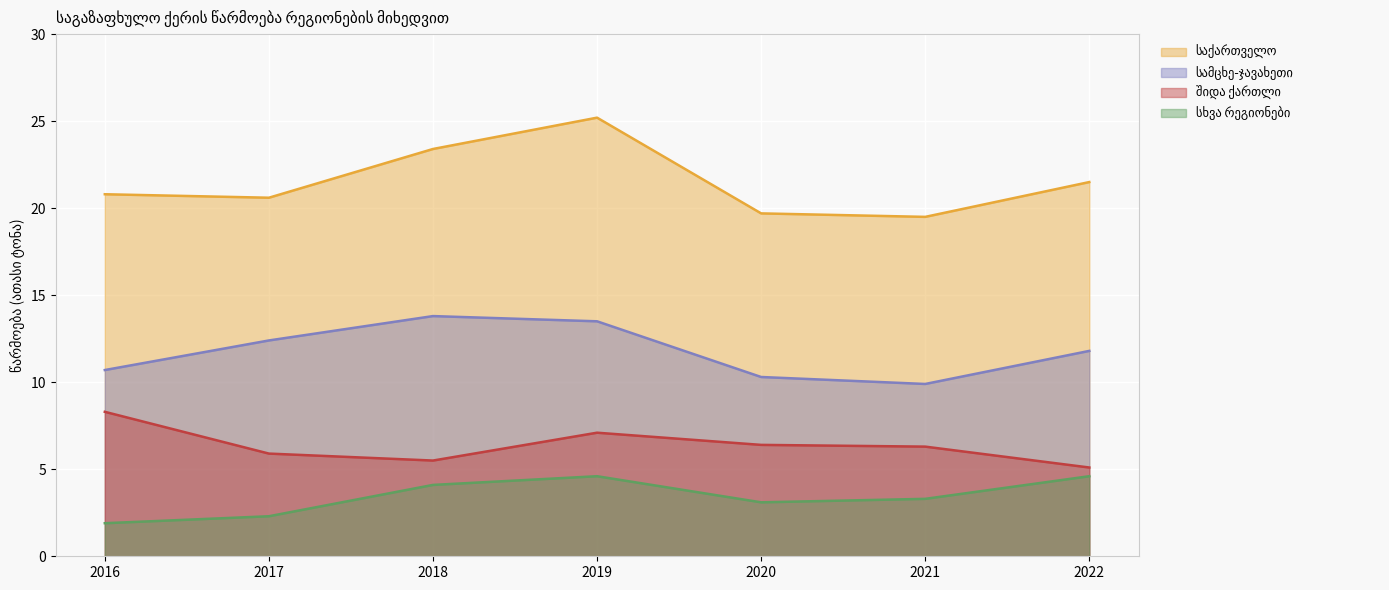

What is the total value across all series at 2022?

43.0